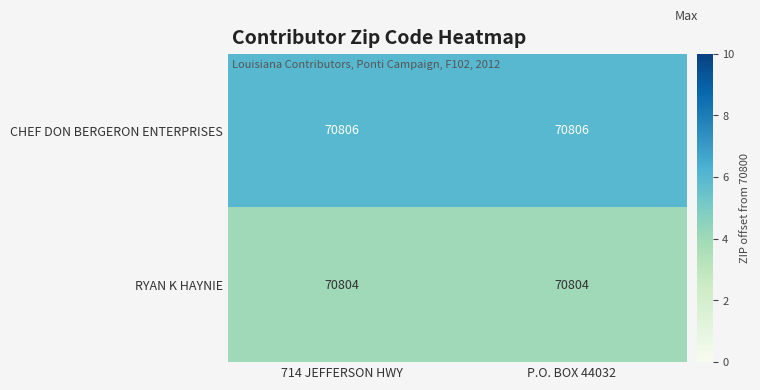

Reading right to left, extract all data points from this chart.

CHEF DON BERGERON ENTERPRISES: 70806	70806
RYAN K HAYNIE: 70804	70804